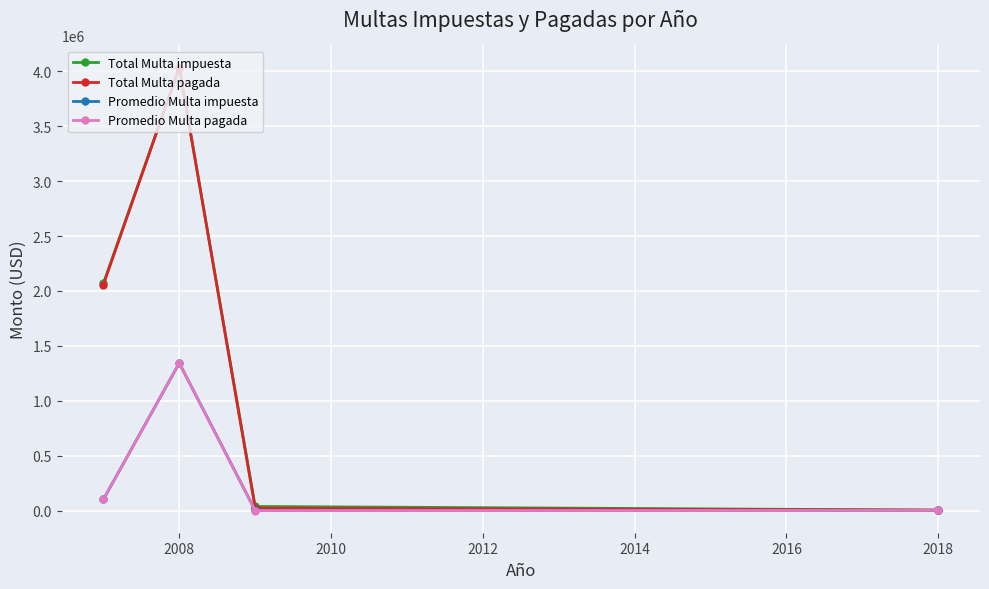

What is the maximum value for Total Multa impuesta?

4032672.1